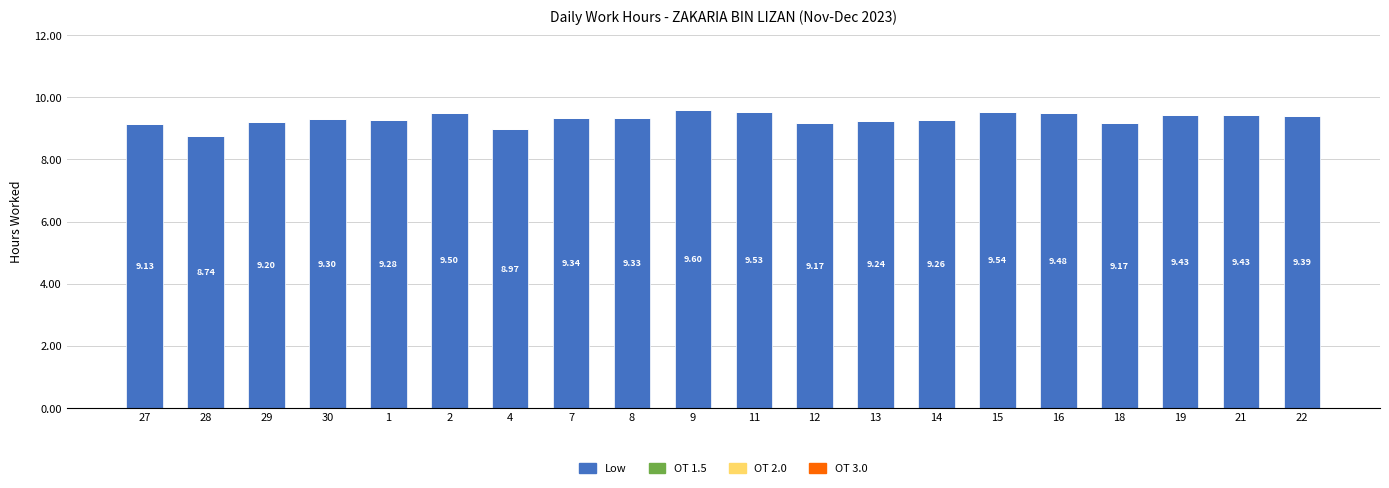

Which has a higher value, 2 or 30?

2